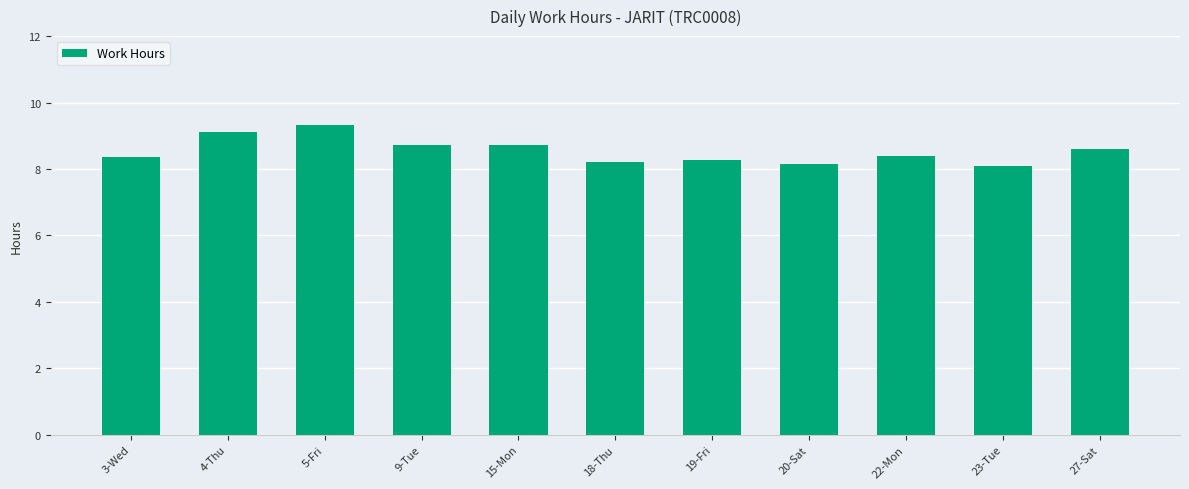

Approximately how many times larger is the value at 19-Fri compared to 22-Mon?

1.0